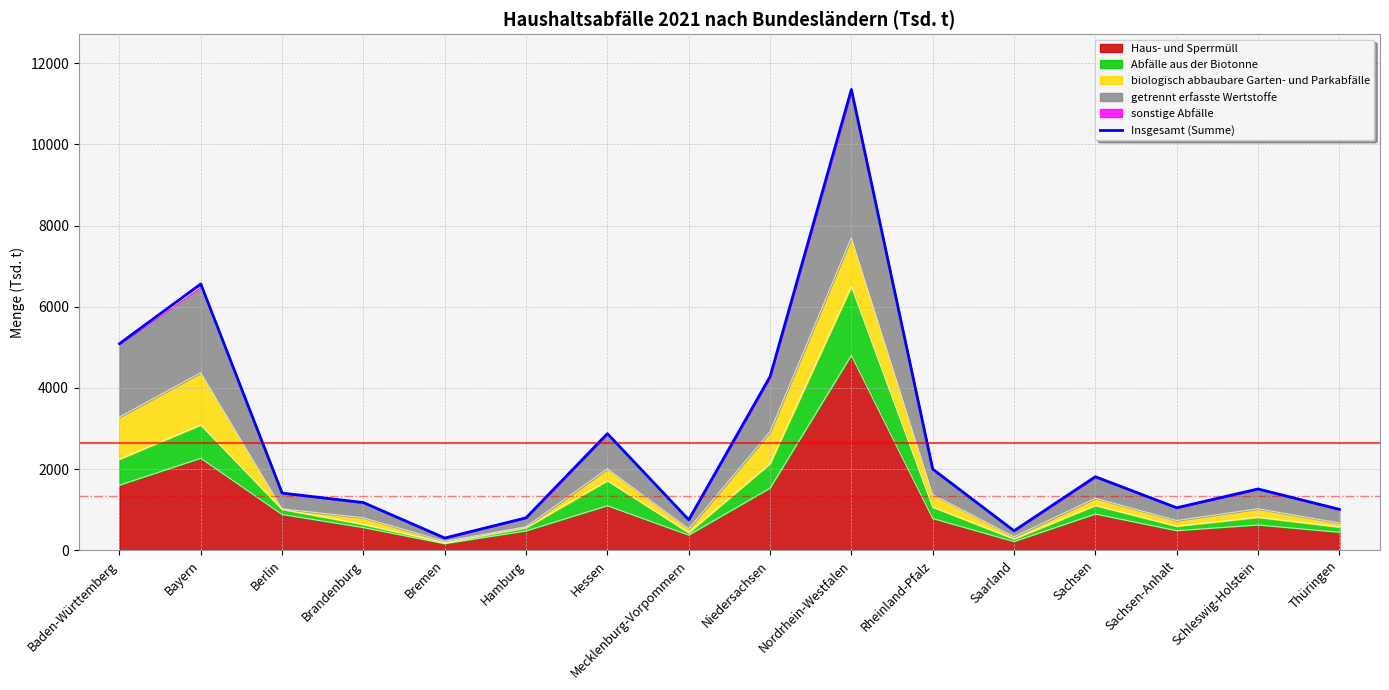

What is the minimum value shown in the chart?

299.1